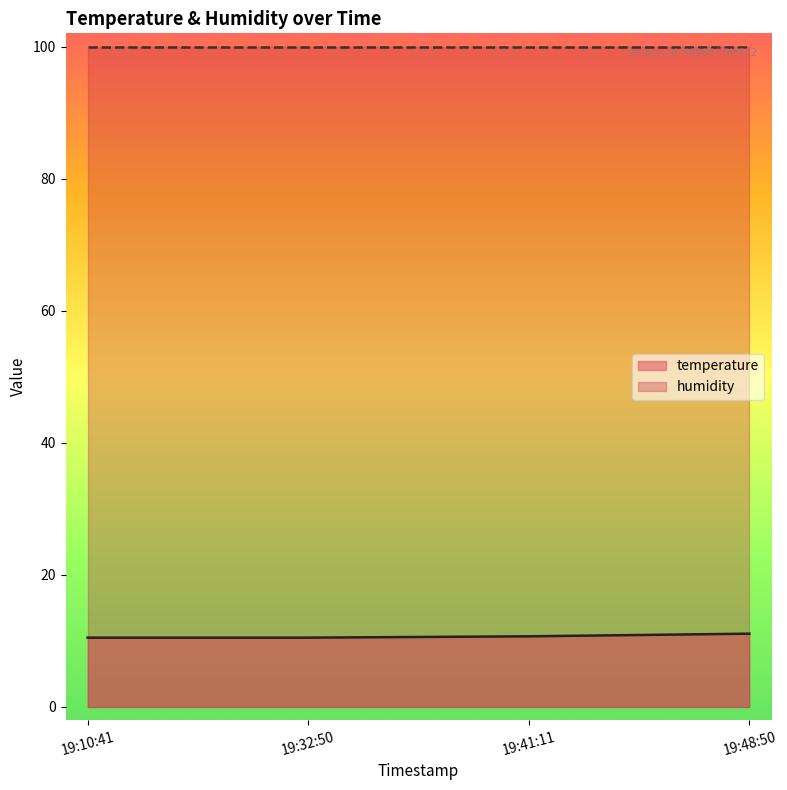

Rank the series by their maximum value, from highest to lowest.

humidity, temperature